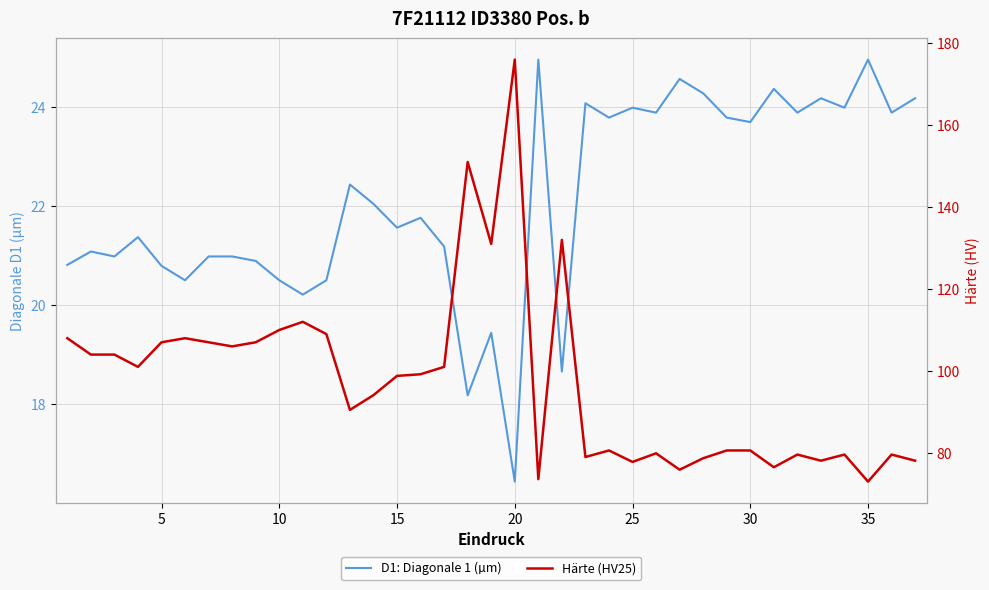

How many data points does each series have?

37